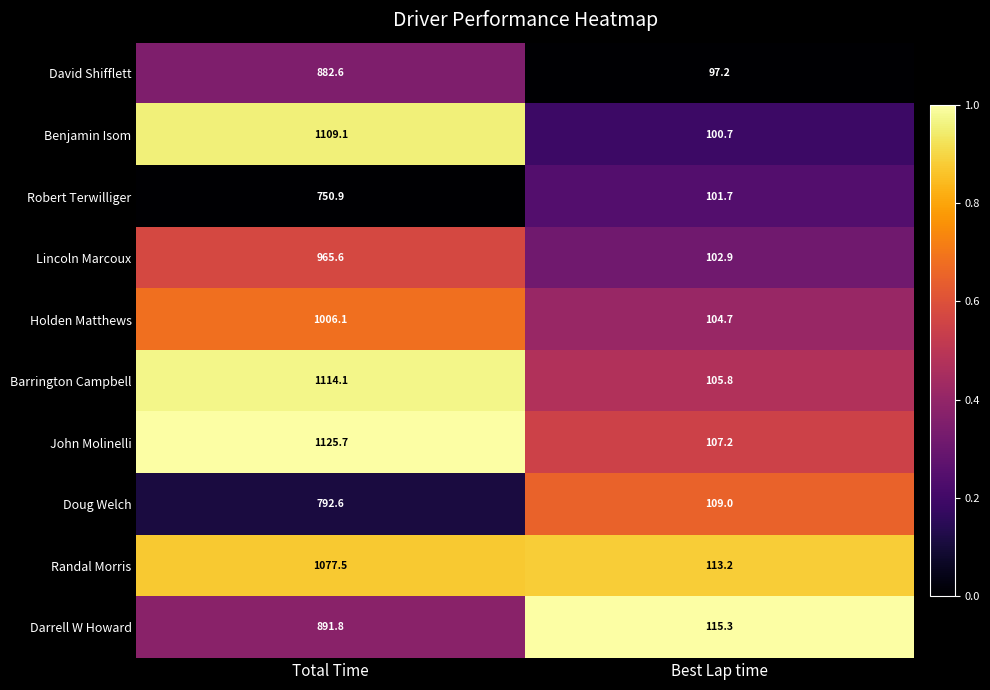

Which series has the widest spread of values?

John Molinelli